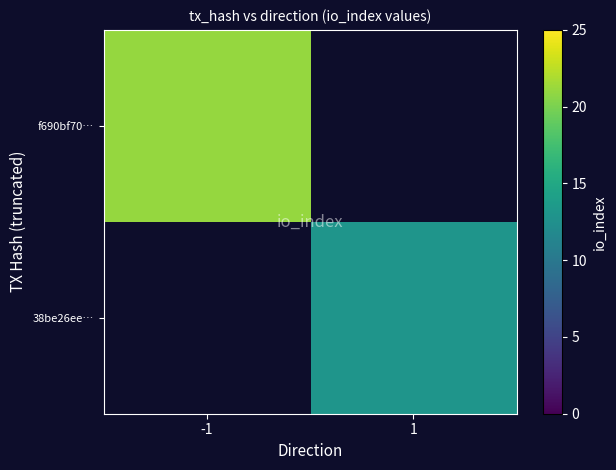

Count the number of categories in the chart.

2